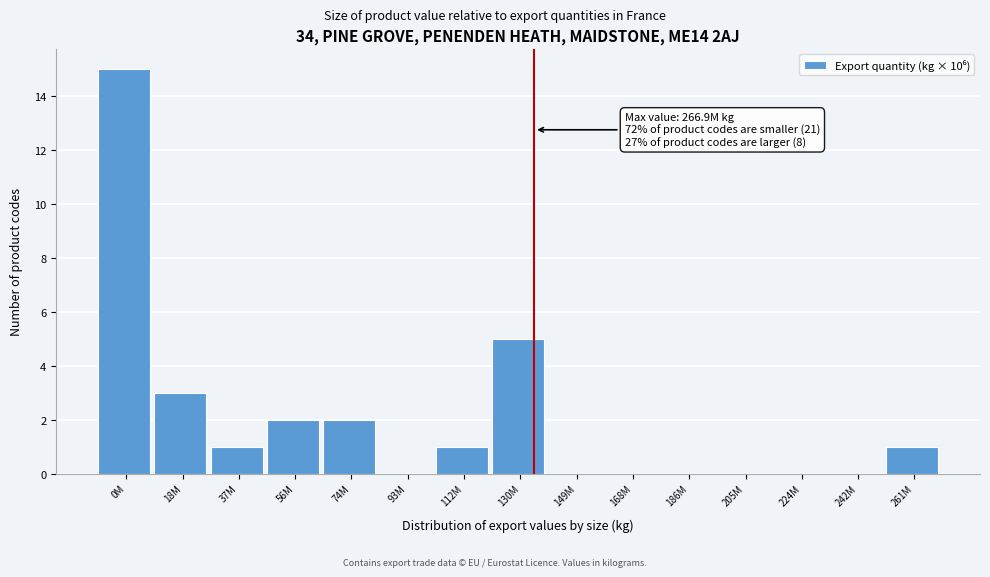

Reading left to right, list all the values displayed in this chart.

0M=15	18M=3	37M=1	56M=2	74M=2	93M=0	112M=1	130M=5	149M=0	168M=0	186M=0	205M=0	224M=0	242M=0	261M=1